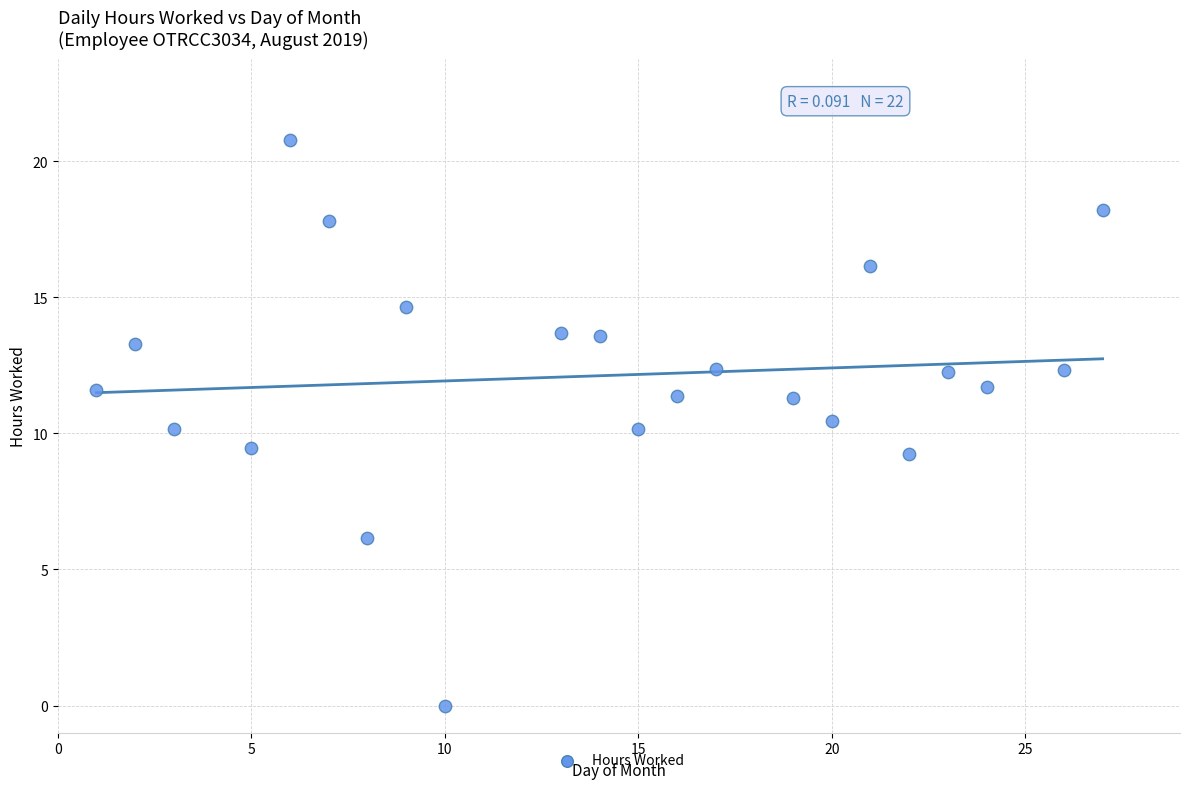

What is the range of Y values (max minus min)?

20.8